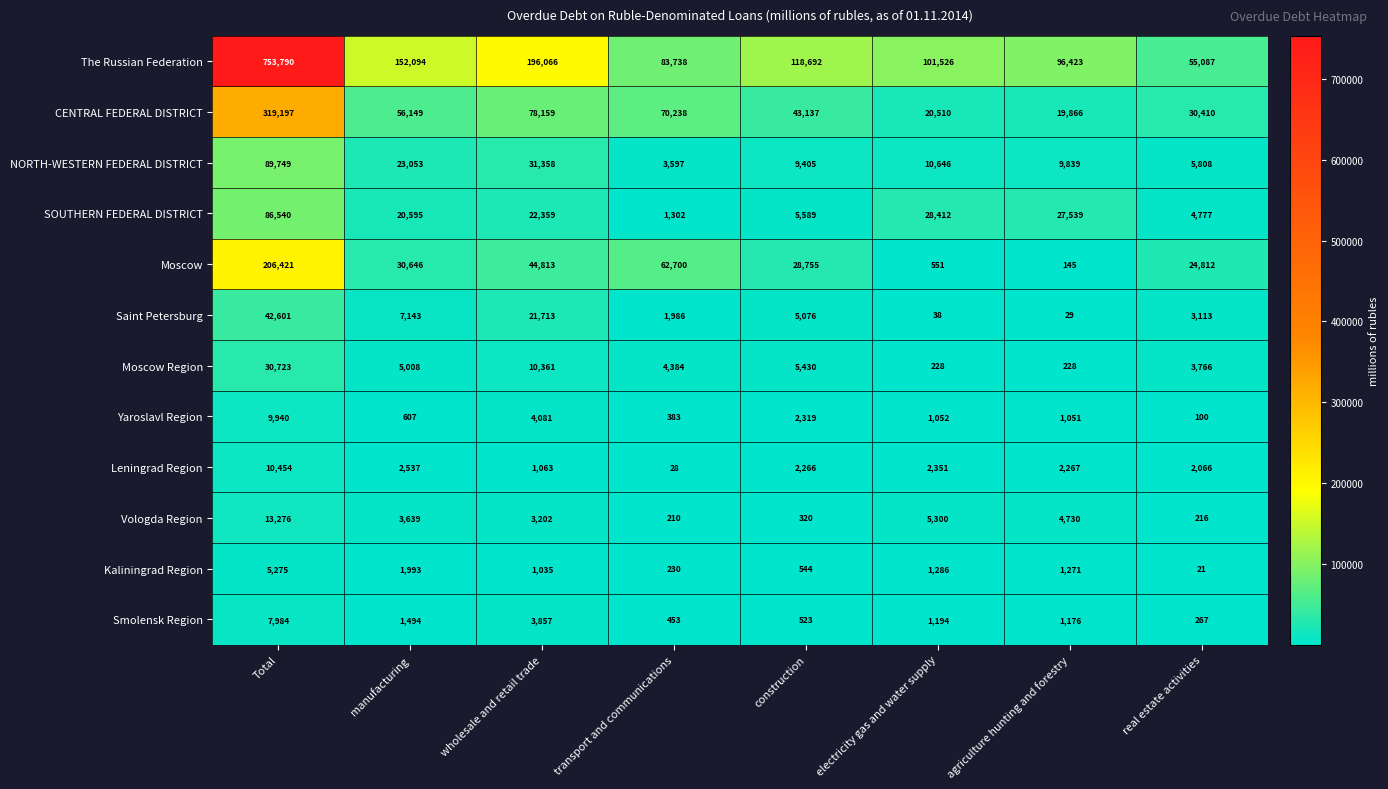

What is the difference between the Kaliningrad Region values at construction and Total?

4731